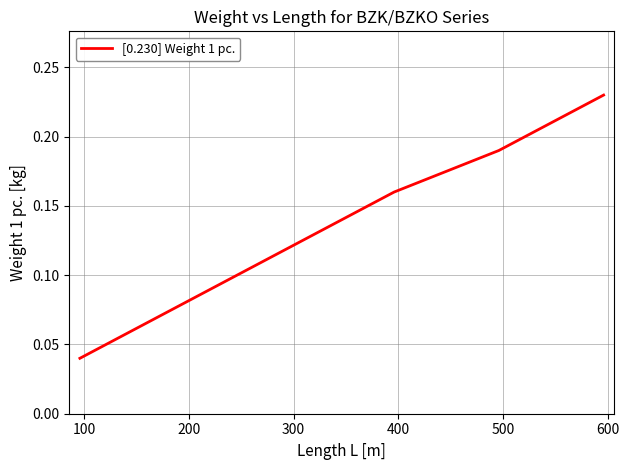

Count the number of categories in the chart.

7